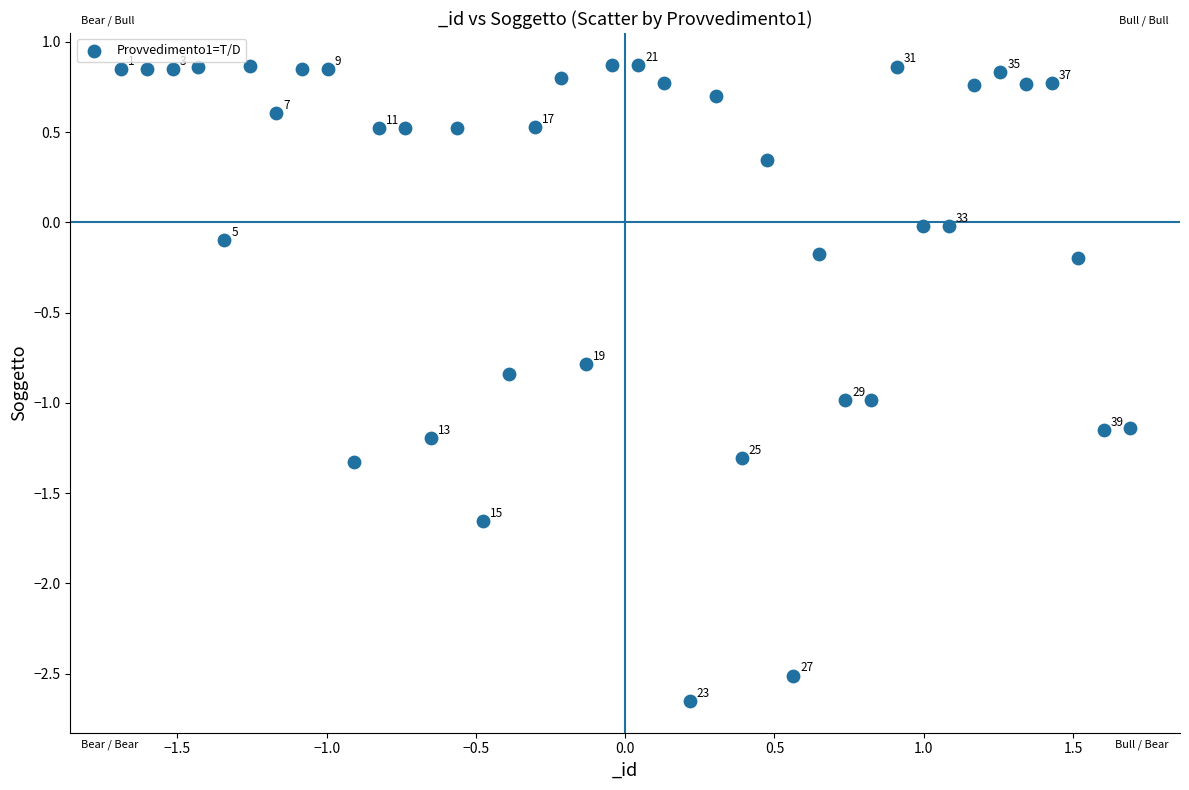

What is the range of X values (max minus min)?

3.4